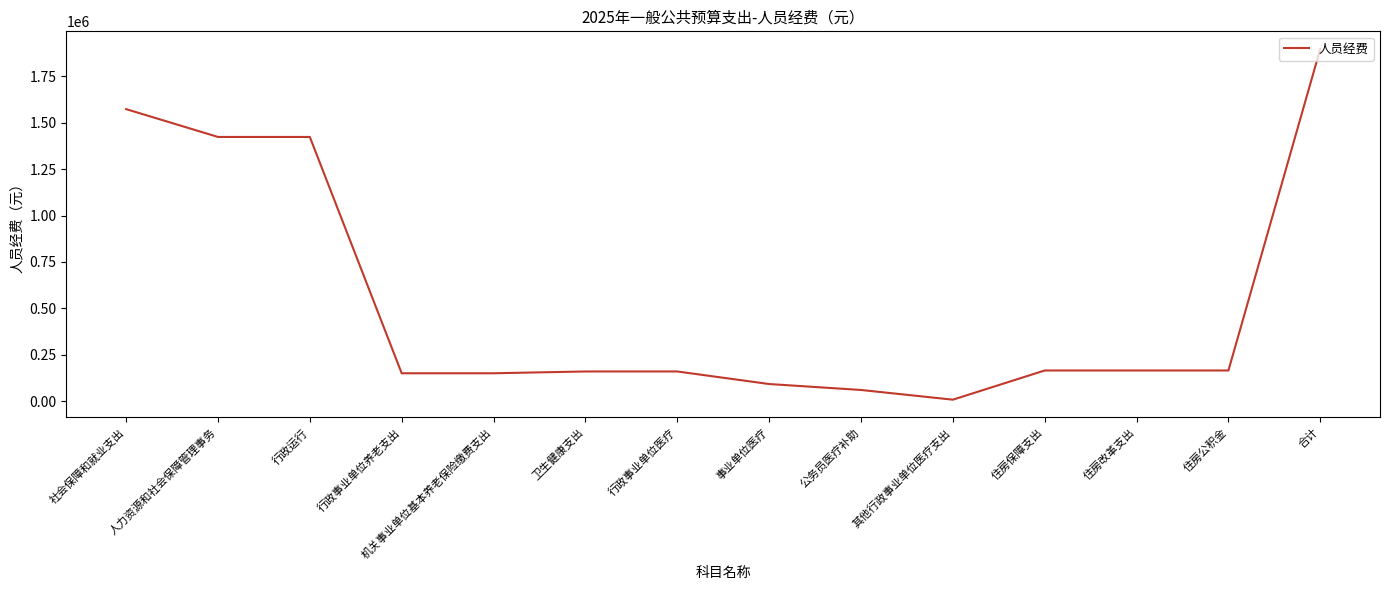

Count the number of data series in this chart.

1